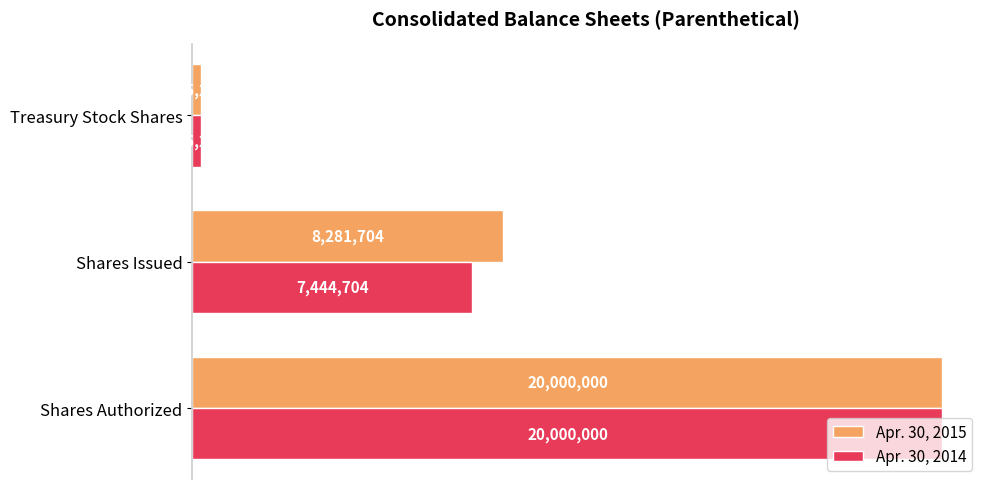

Which series has the largest total across all categories?

Apr. 30, 2015